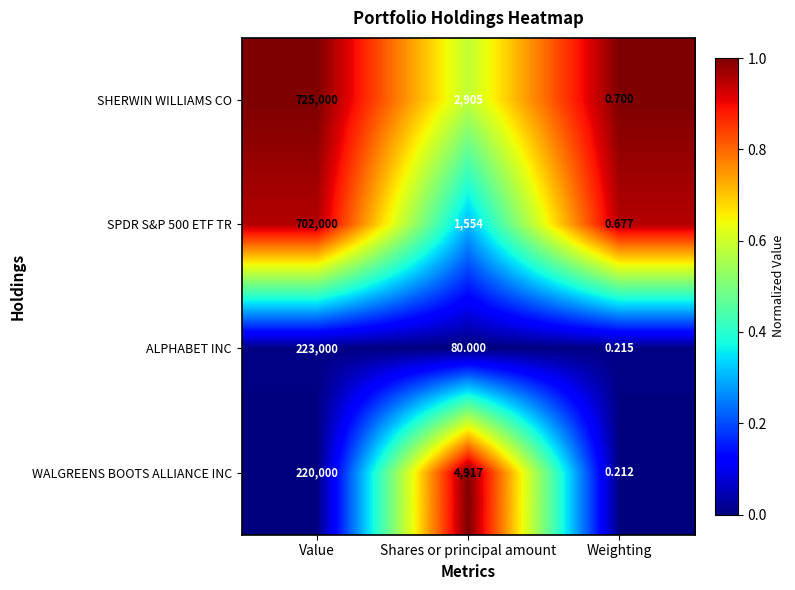

Is the value of WALGREENS BOOTS ALLIANCE INC at Weighting greater than the value of SHERWIN WILLIAMS CO at Value?

No